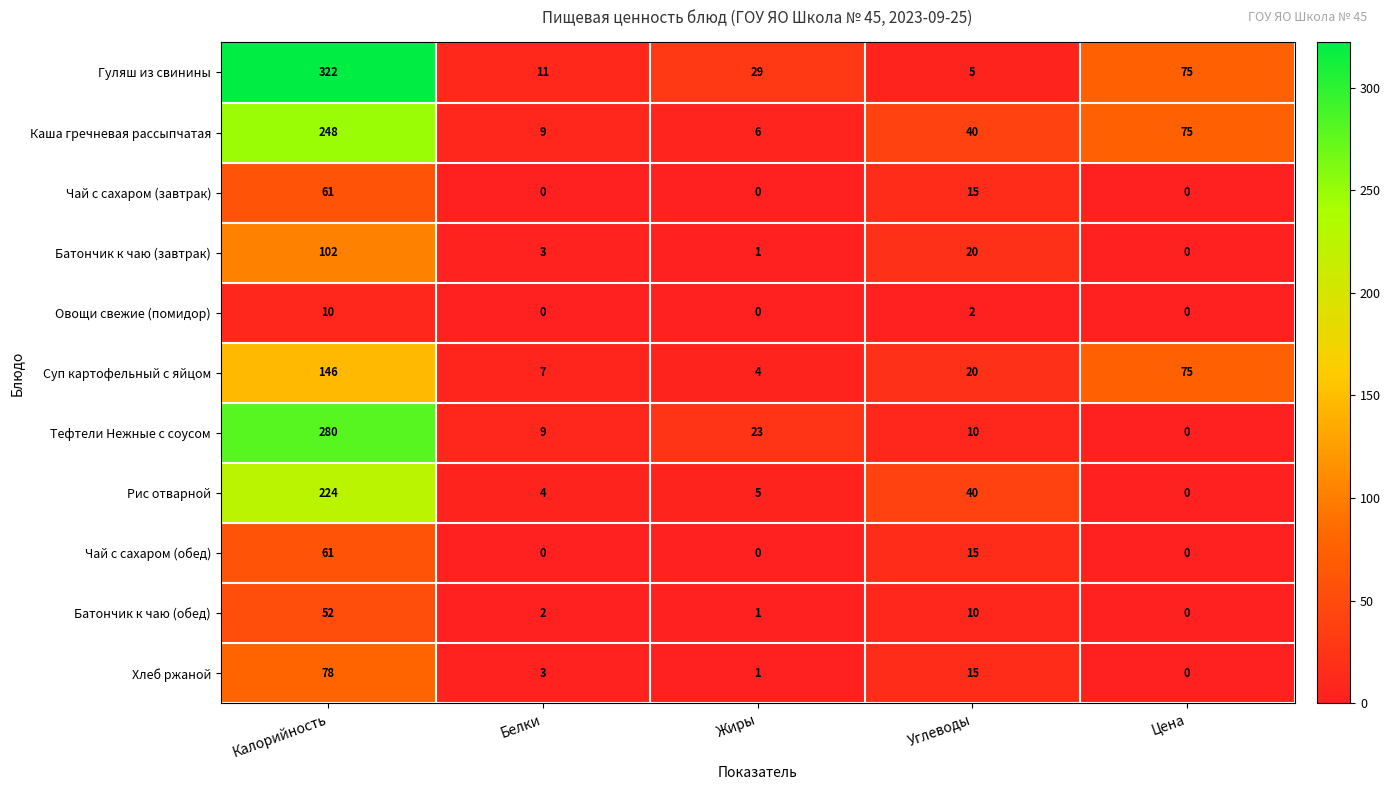

What is the greatest value displayed?

322